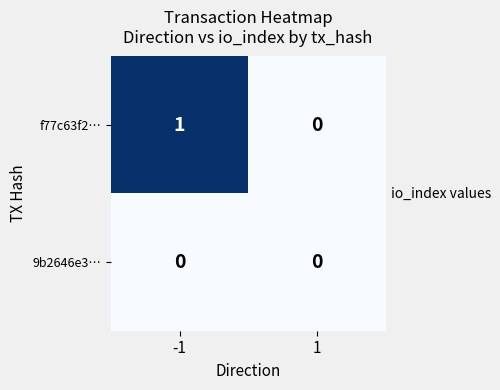

Which series has the largest total across all categories?

f77c63f2…